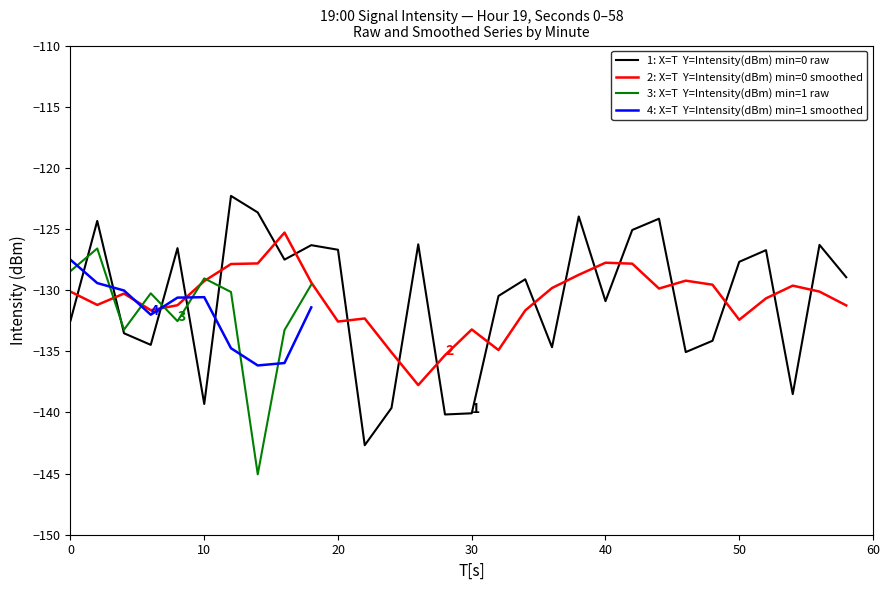

What is the value of the 16th point from the left?

-140.1